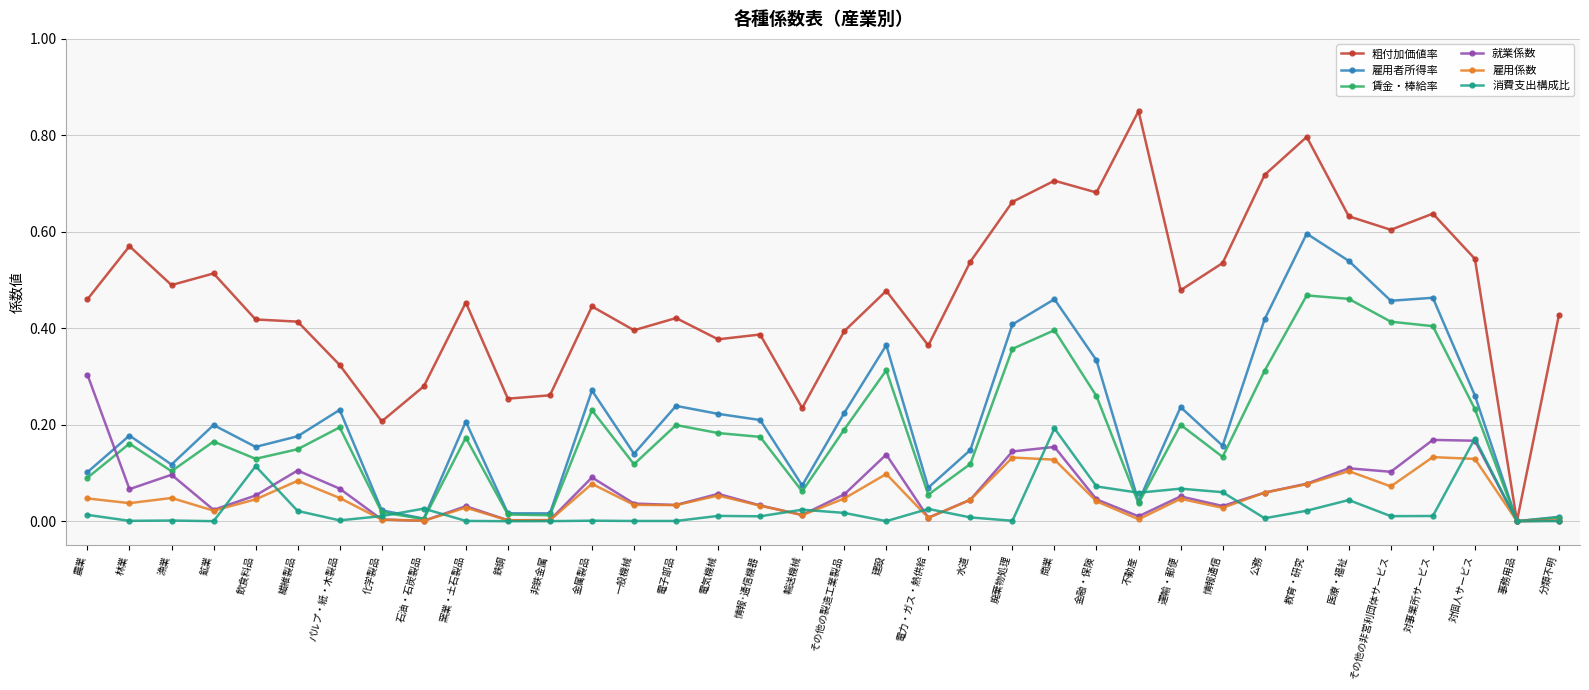

Which series has the widest spread of values?

粗付加価値率